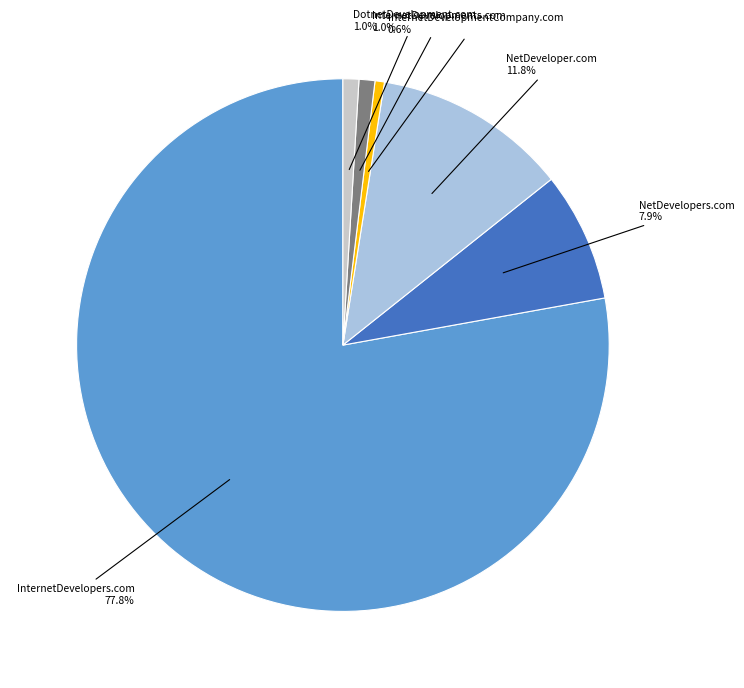

Is there a majority slice in this chart?

Yes